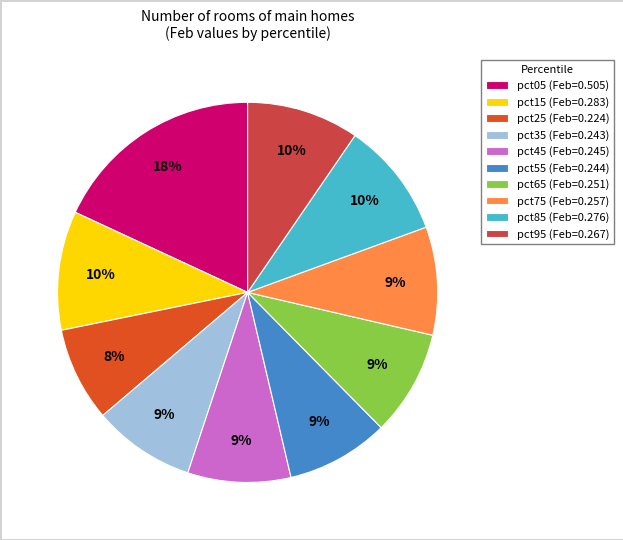

To the nearest percent, what is the combined percentage of pct65 and pct25?

17%